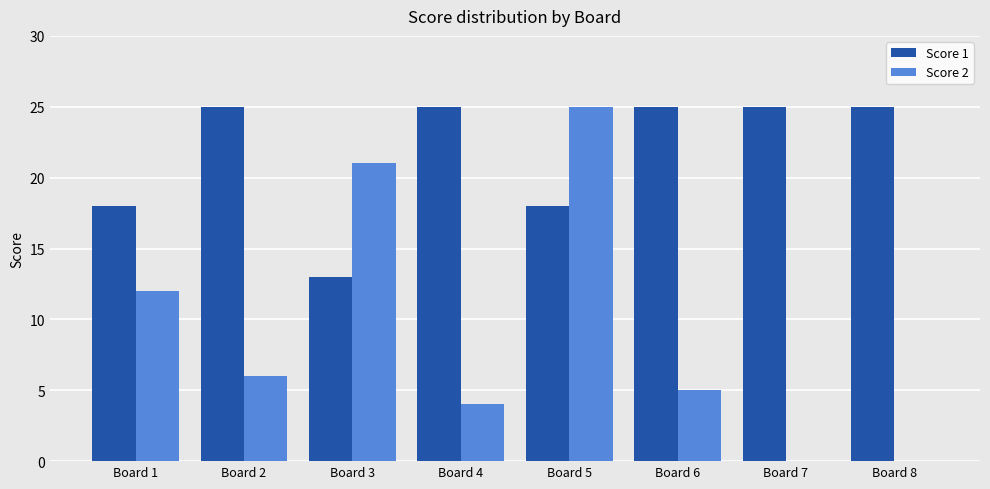

What is the greatest value displayed?

25